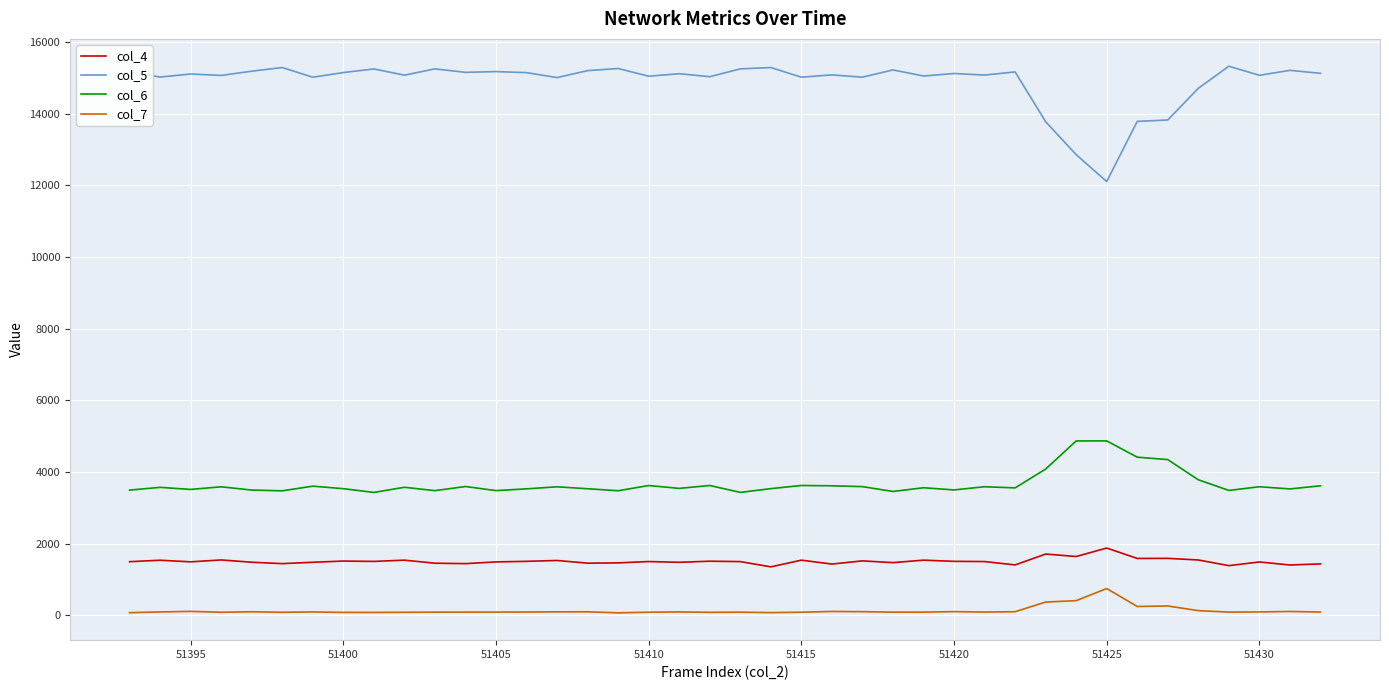

What is the greatest value displayed?

15322